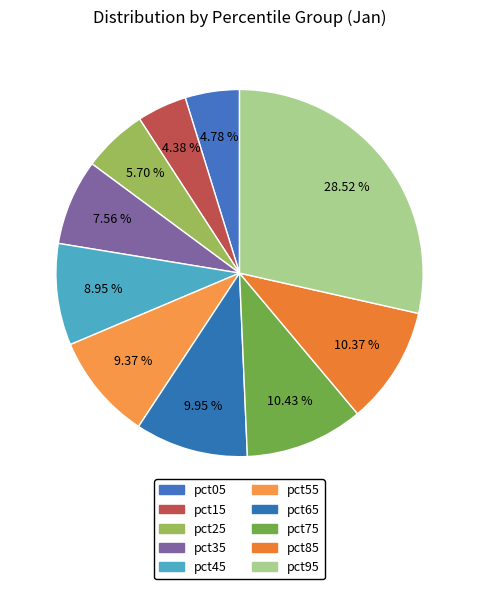

How many segments does this pie chart have?

10